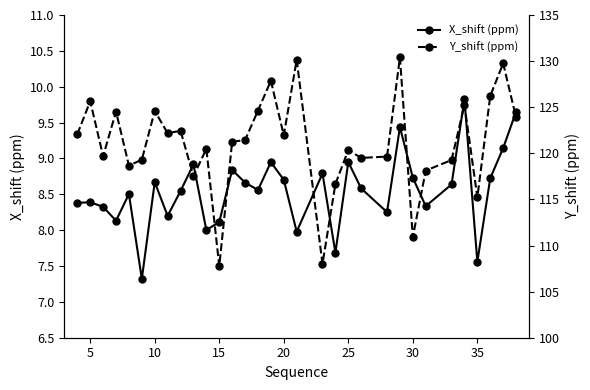

At how many categories does at least one series exceed 124?

10